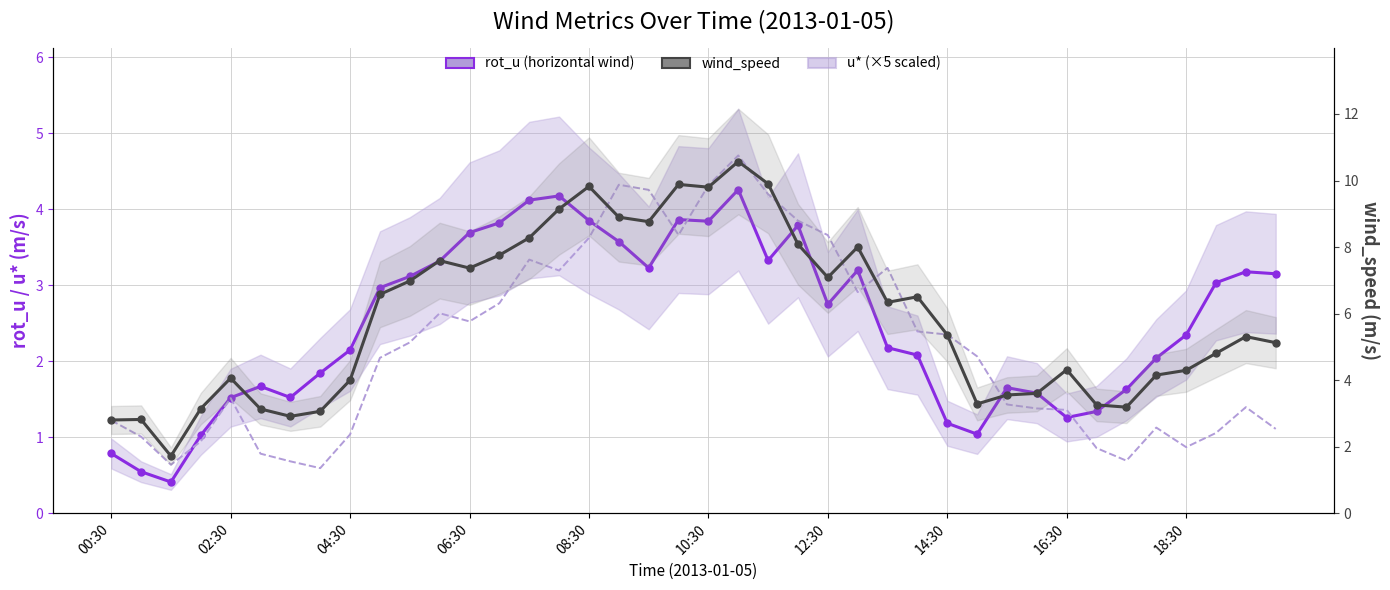

How many data points does each series have?

40